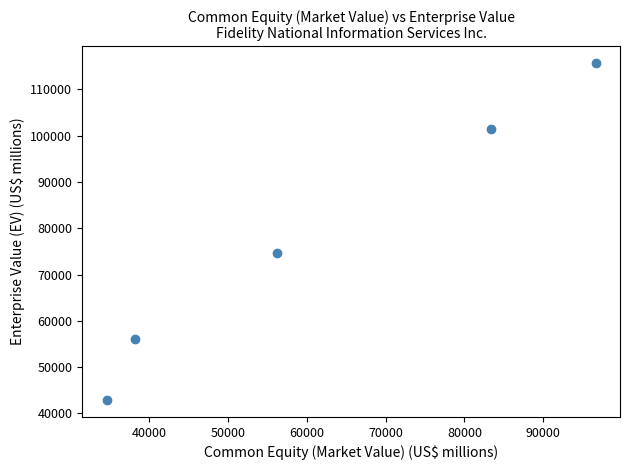

What is the range of Y values (max minus min)?

72803